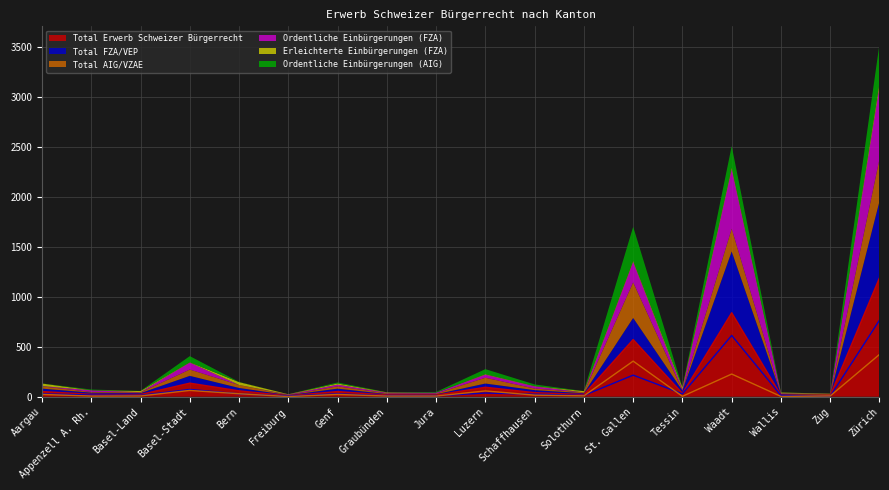

Is it true that Total FZA/VEP equals 889 at Waadt?

False